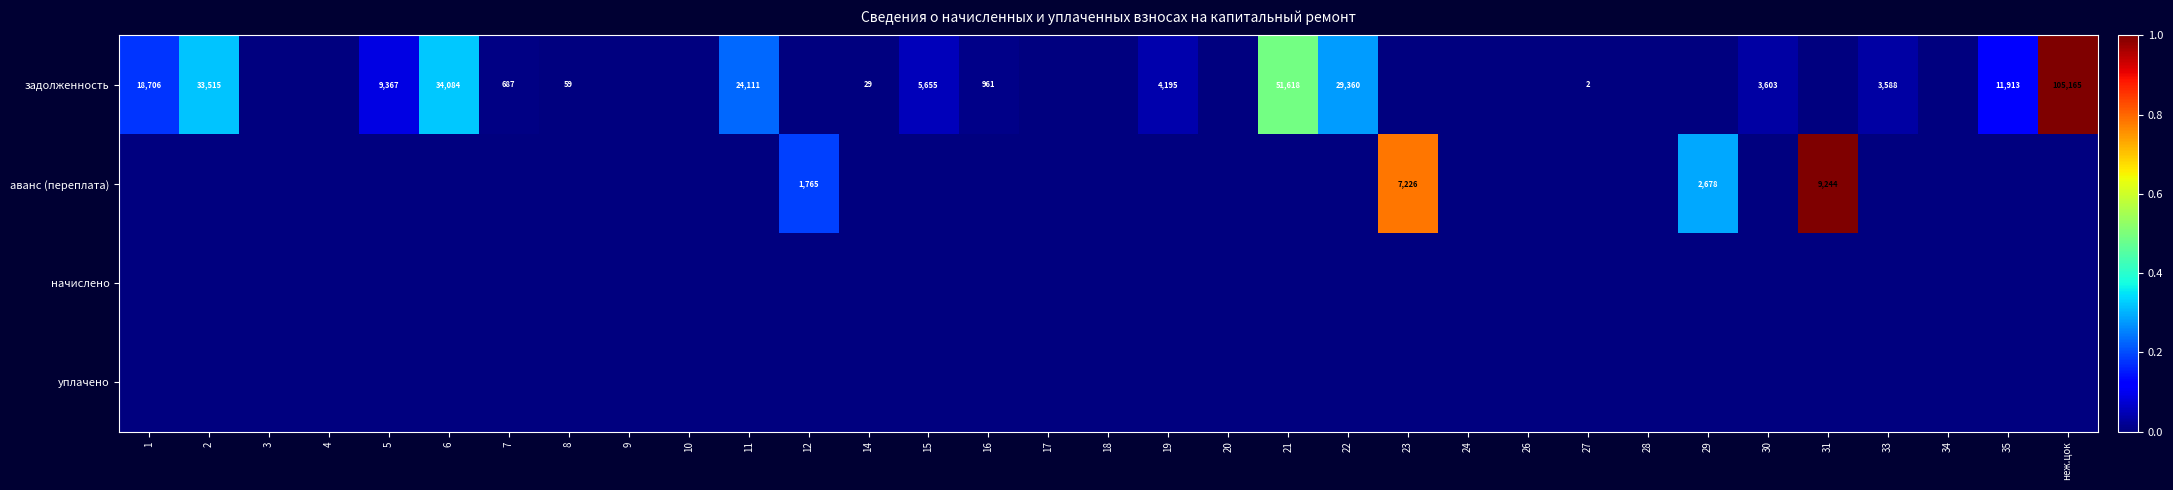

Which series has the largest total across all categories?

задолженность